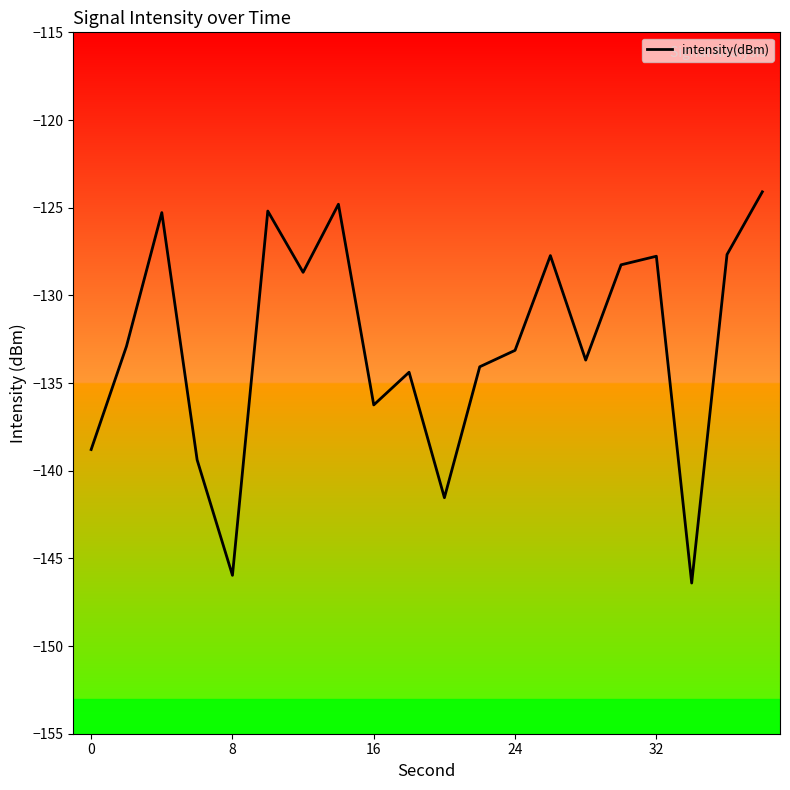

What is the smallest value displayed?

-146.4